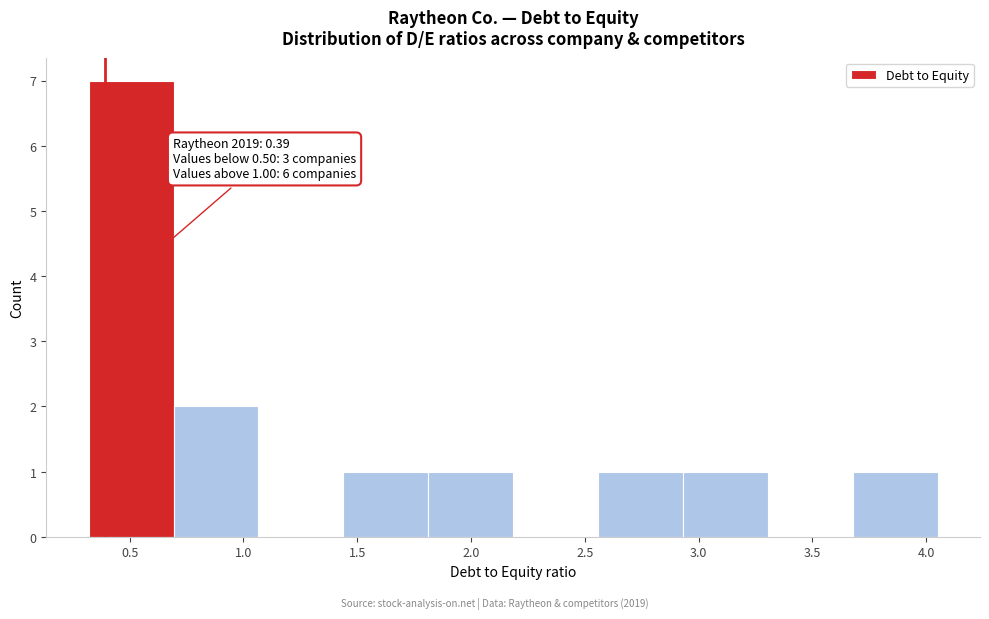

Which range on the x-axis has the tallest bar?

0.30 to 0.70